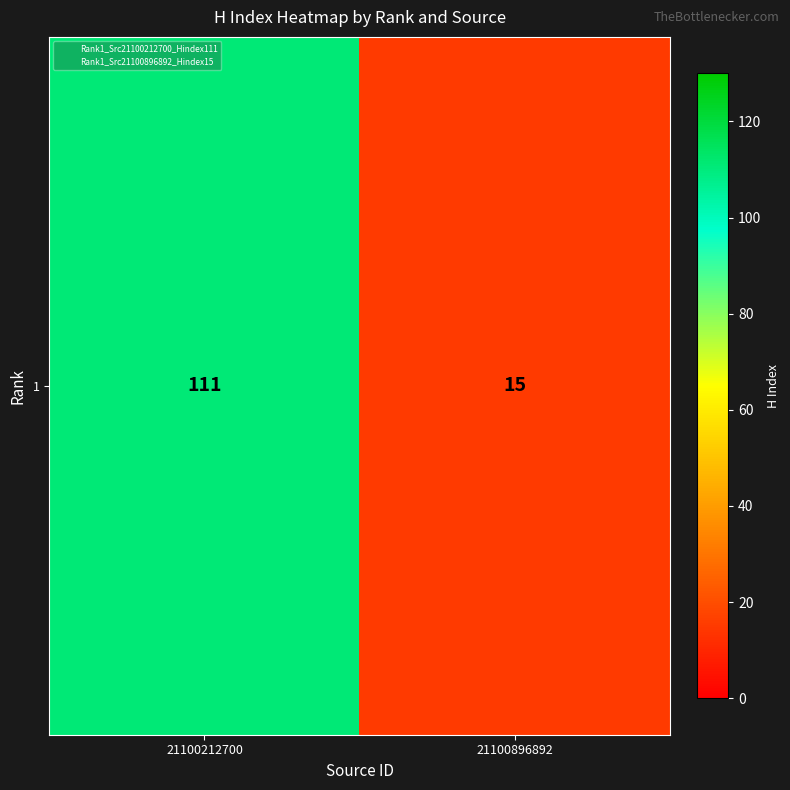

The value at 21100212700 is 173. True or false?

False